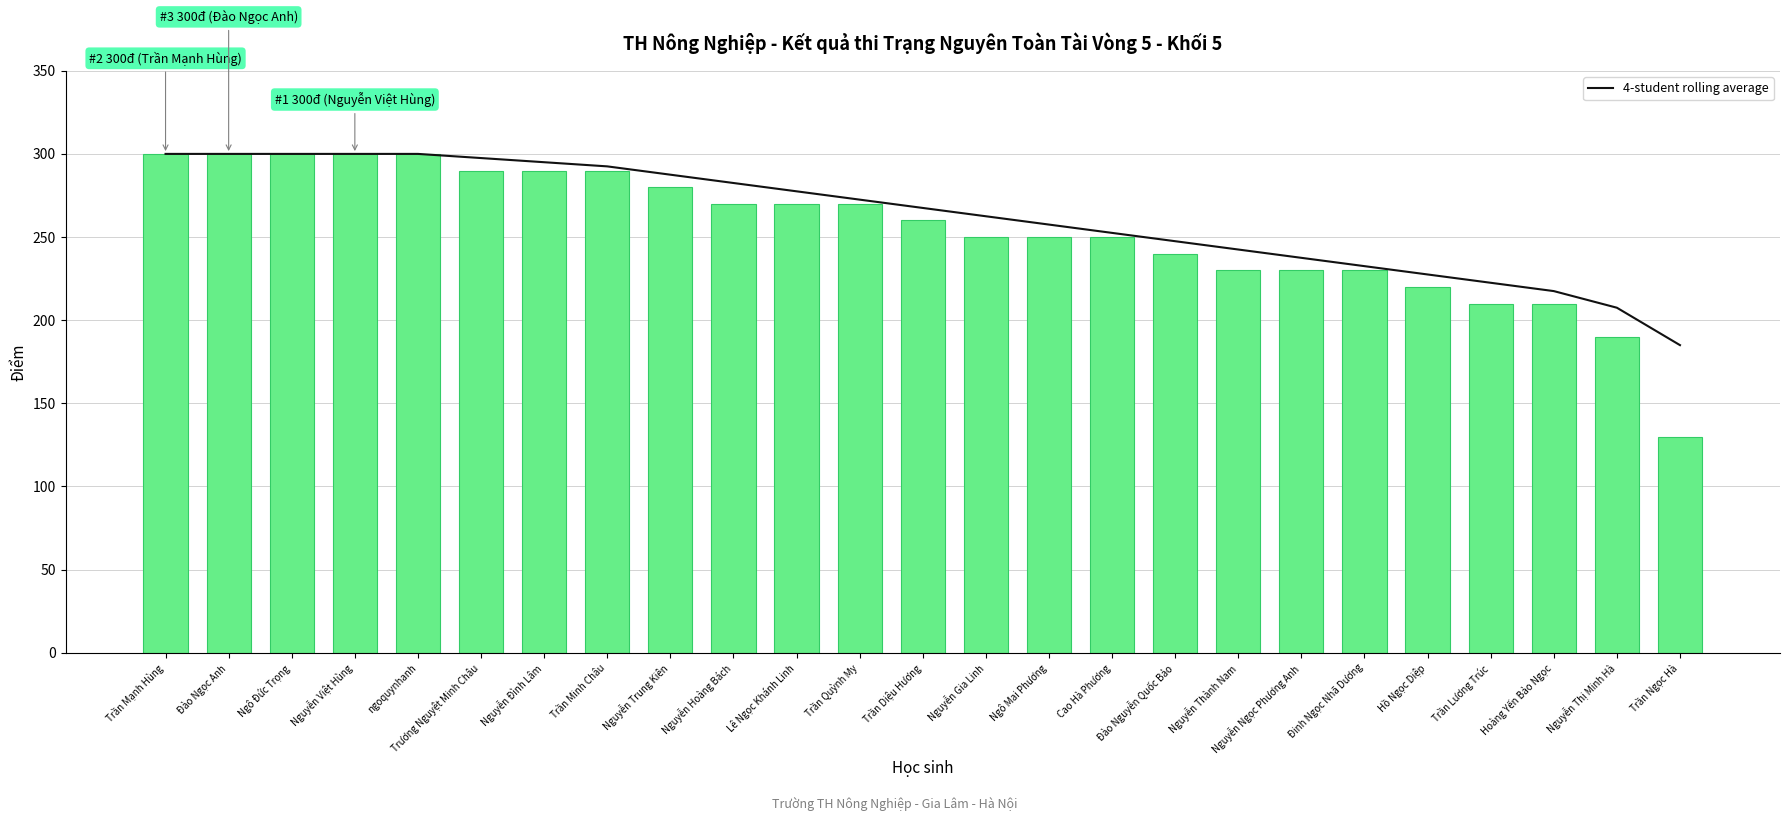

Which series has the widest spread of values?

Diem